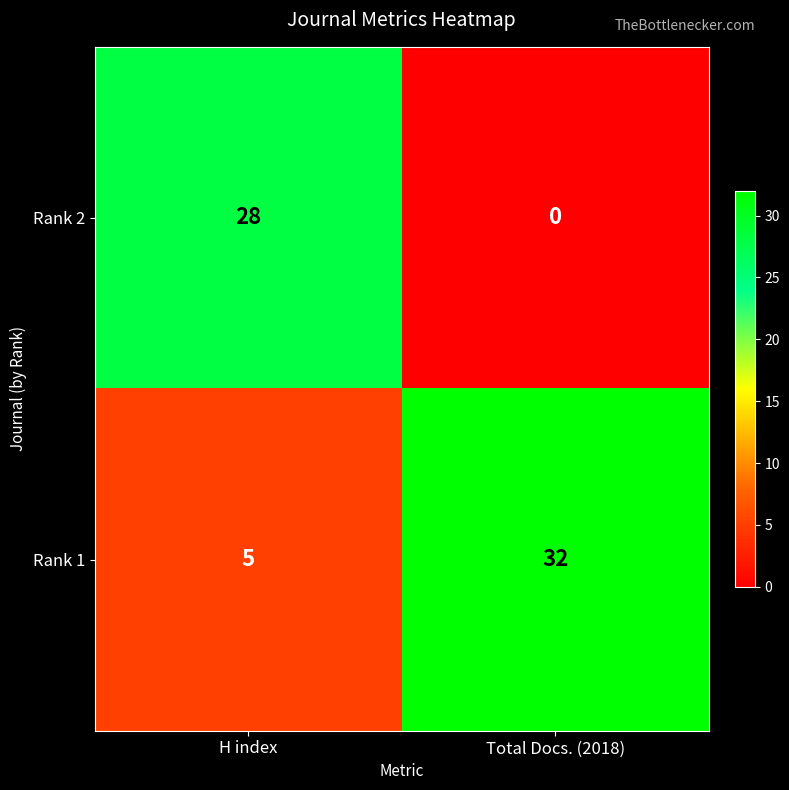

What is the sum of the Rank 2 values at H index and Total Docs. (2018)?

28